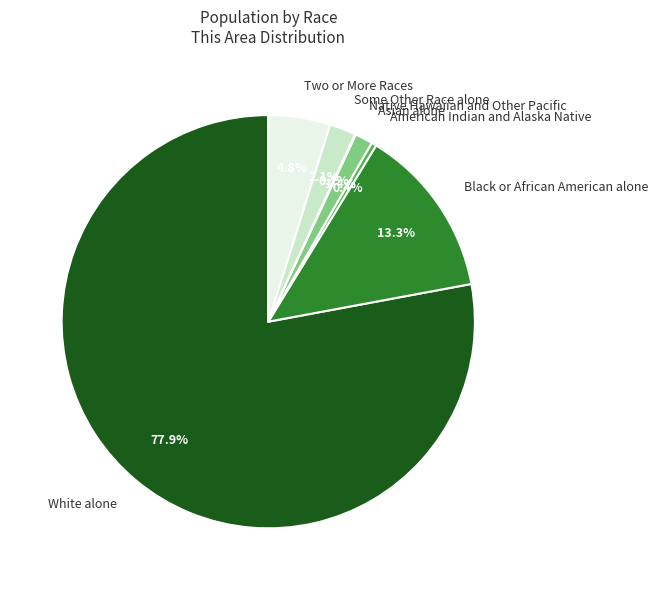

To the nearest percent, what is the difference between the Black or African American alone and Some Other Race alone slice percentages?

11%